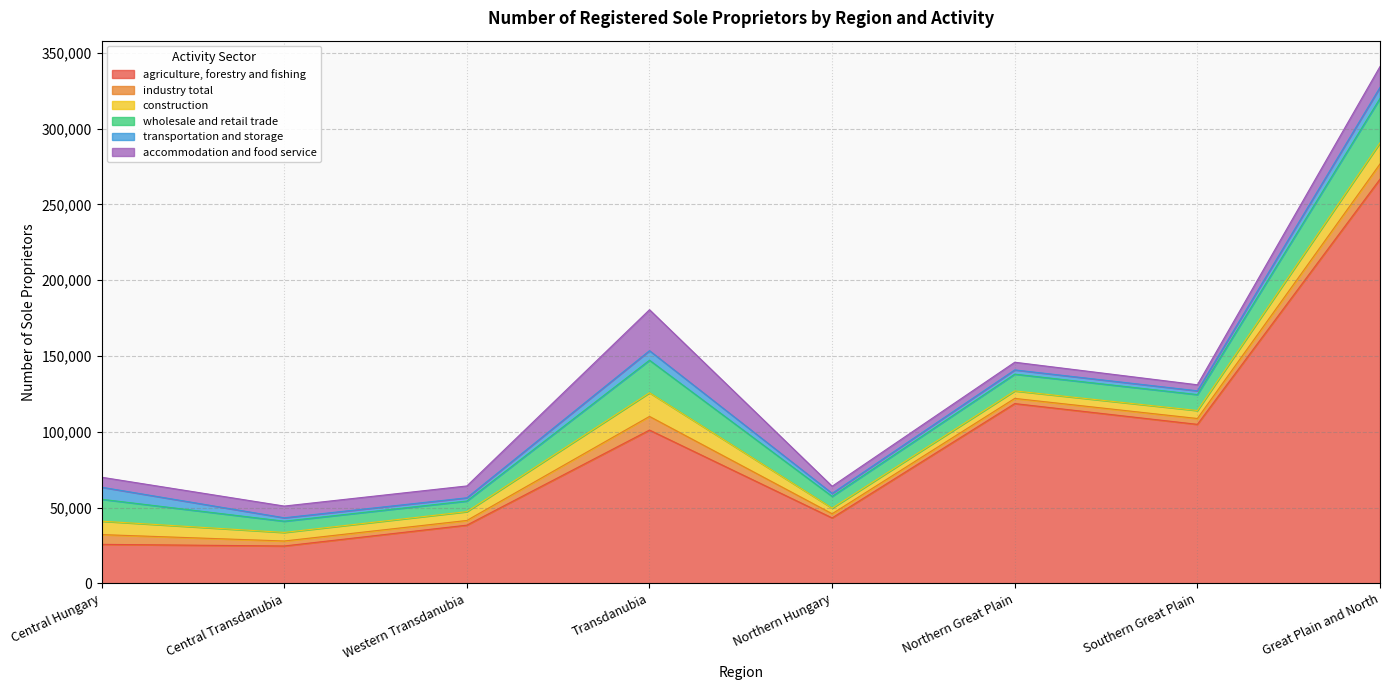

Count the number of categories in the chart.

8